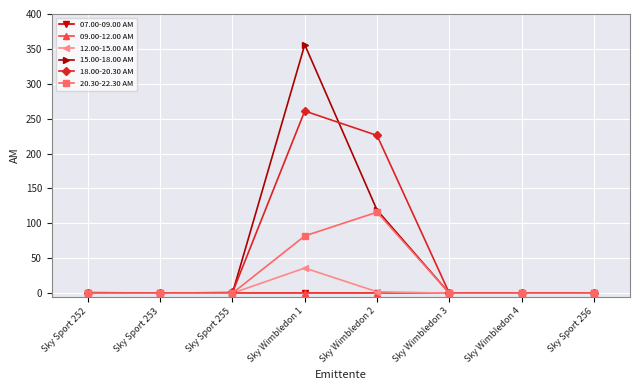

Is it true that 07.00-09.00 AM equals 0 at Sky Sport 252?

True